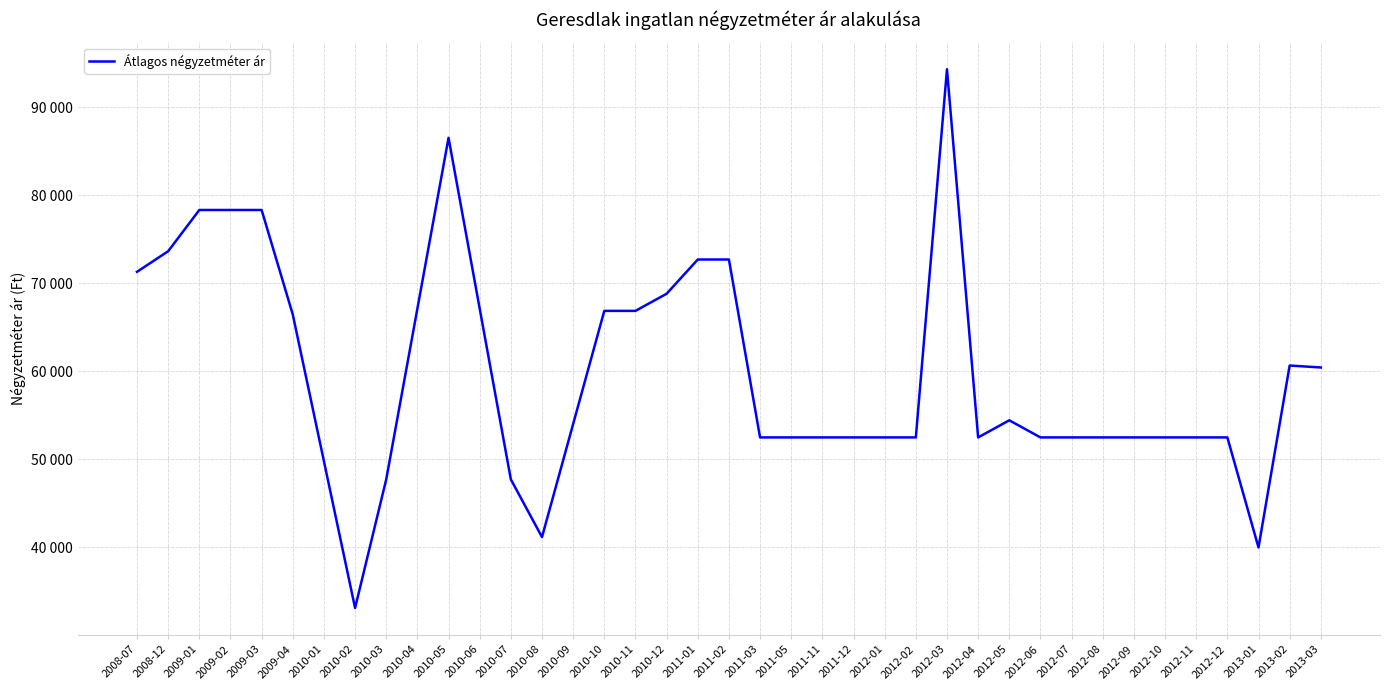

What is the value of the 28th point from the left?

52500